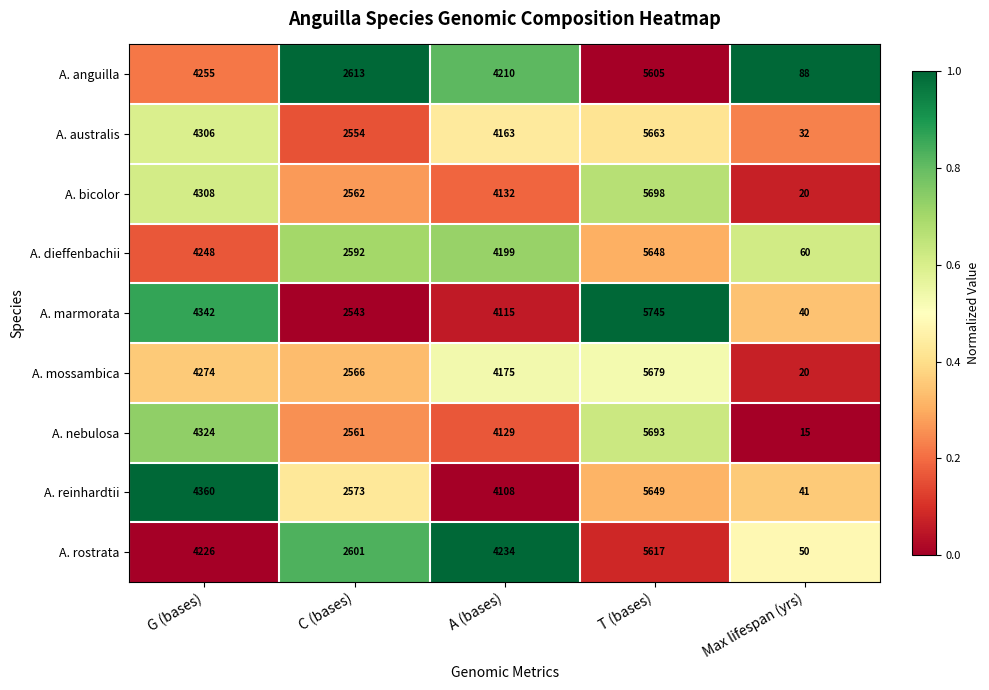

List the labels in order of A. rostrata value, largest first.

T (bases), A (bases), G (bases), C (bases), Max lifespan (yrs)